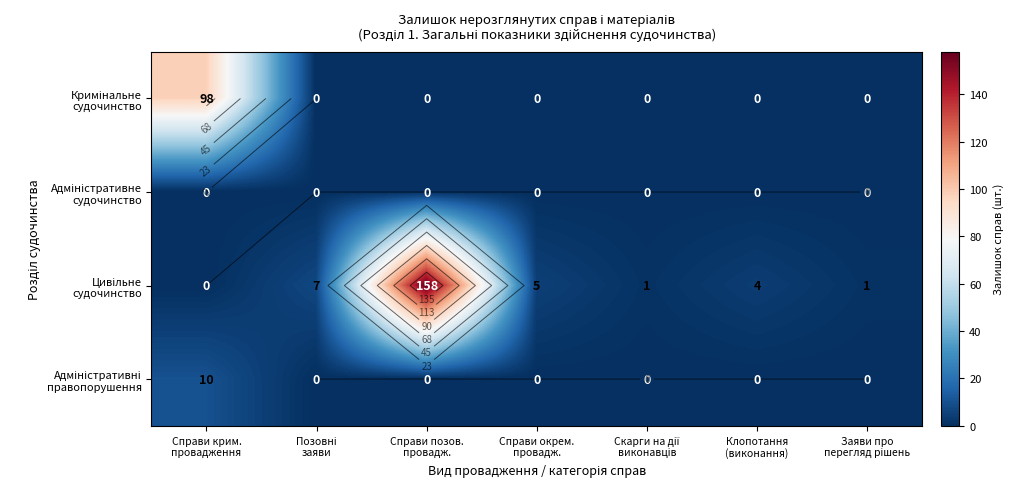

What is the spread (max minus min) of values at Справи позов.
провадж.?

158